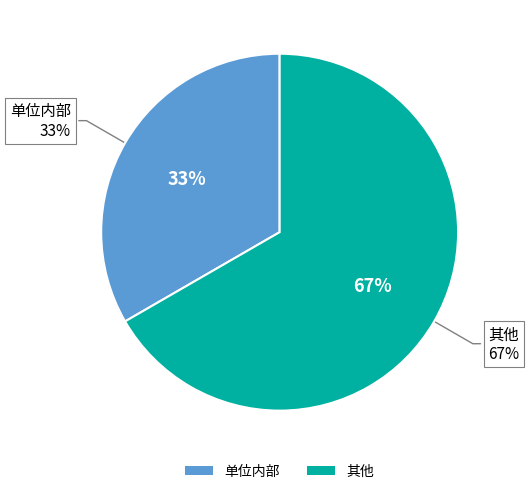

How many slices are in this pie chart?

2